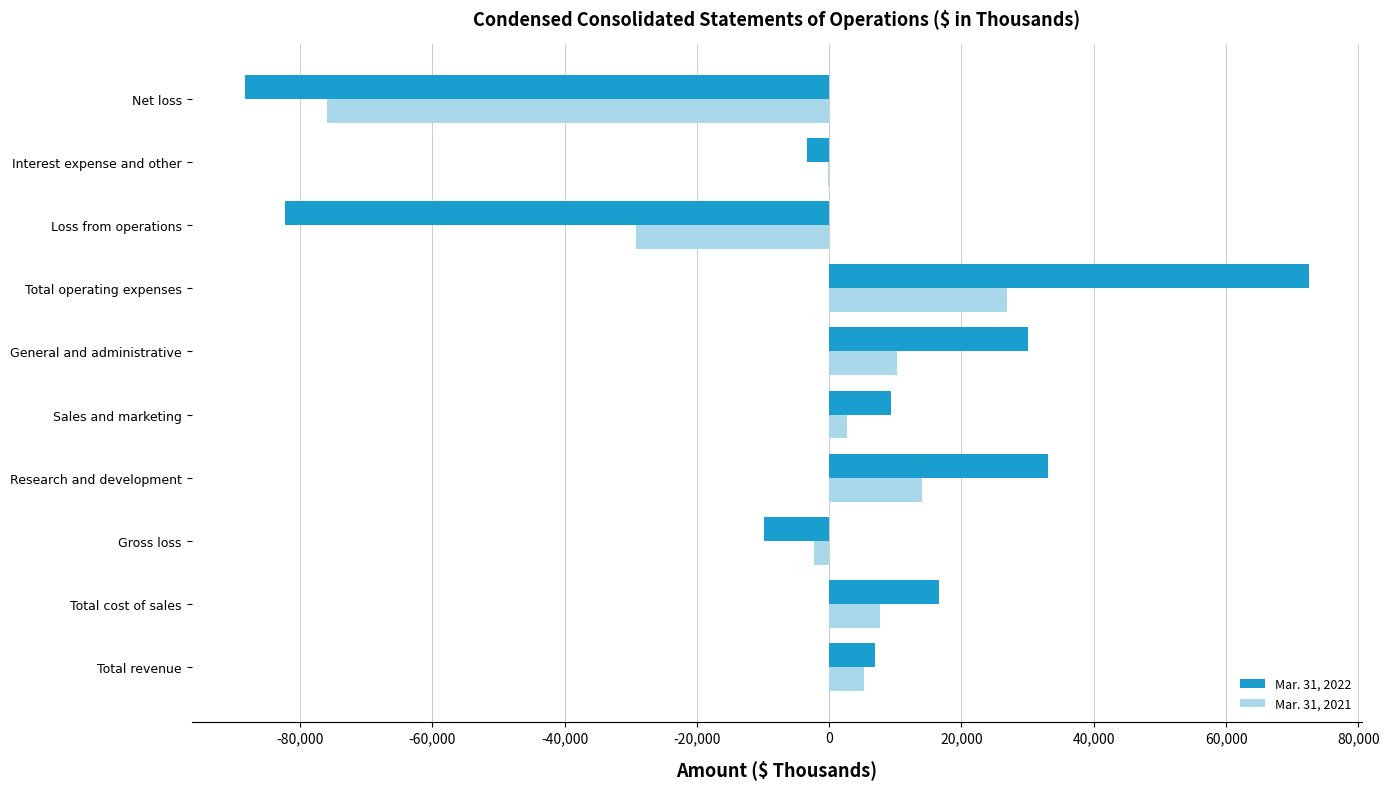

What is the maximum value for Mar. 31, 2021?

26918